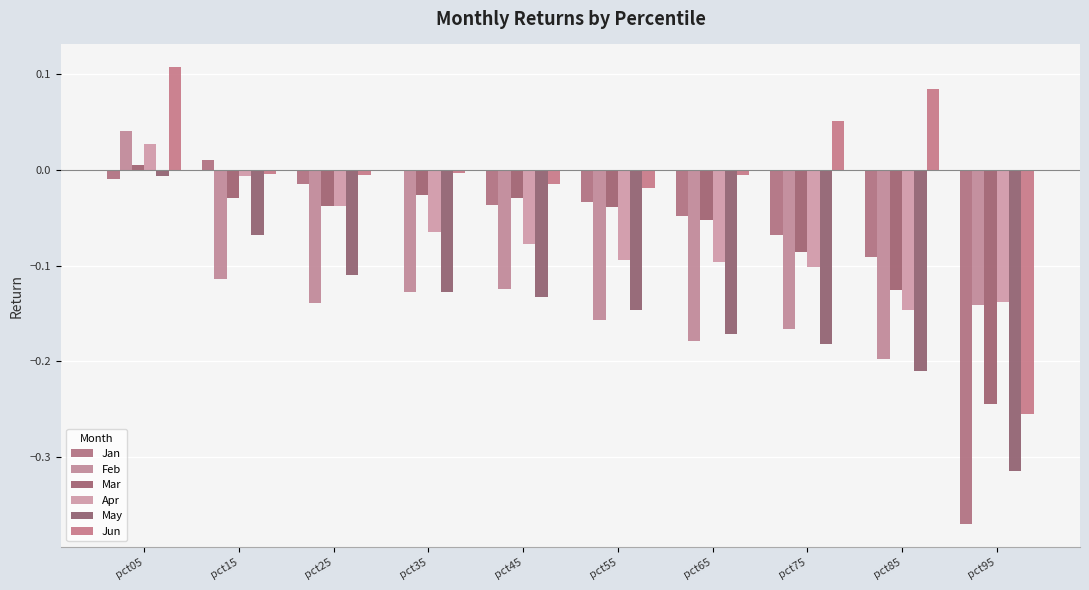

Are the bars grouped side by side (vs. stacked)?

Yes